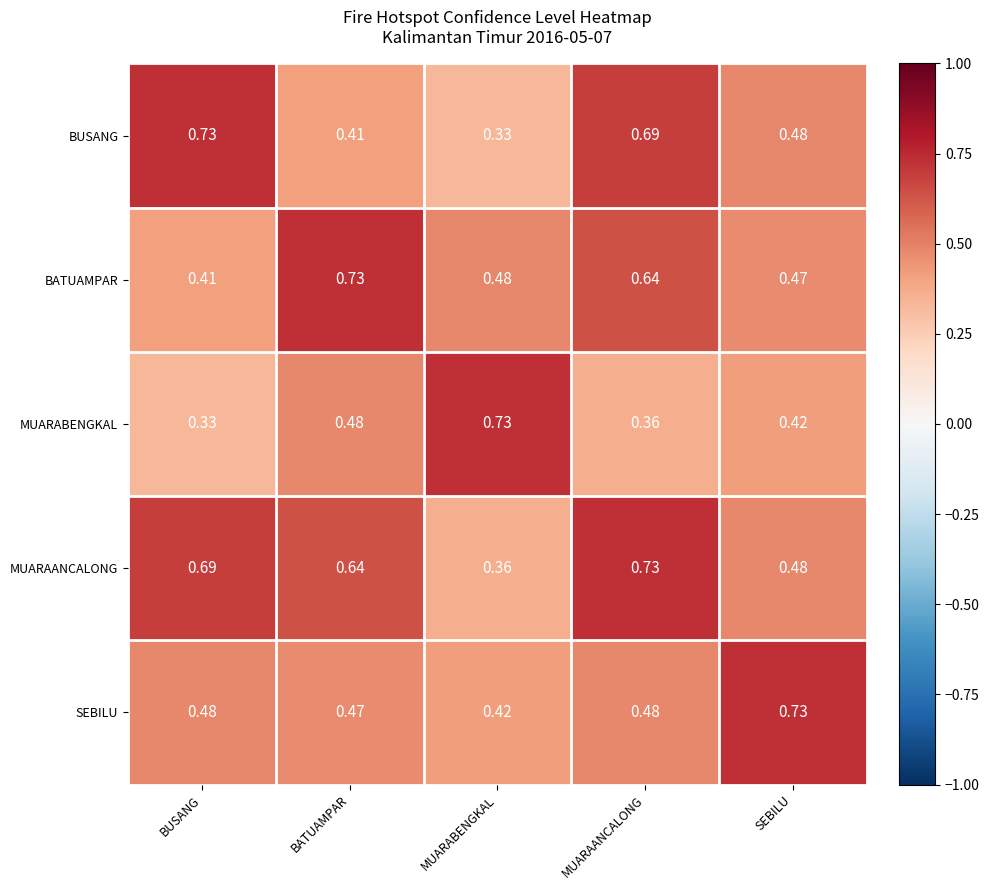

Between BATUAMPAR and MUARAANCALONG, which series saw the biggest shift?

BUSANG